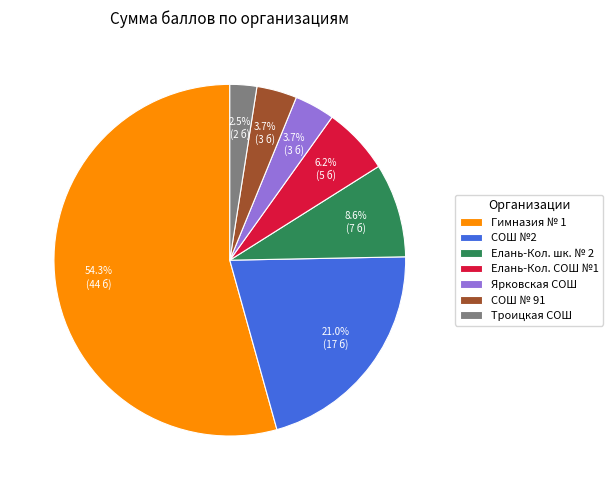

Which category accounts for the majority?

Гимназия № 1